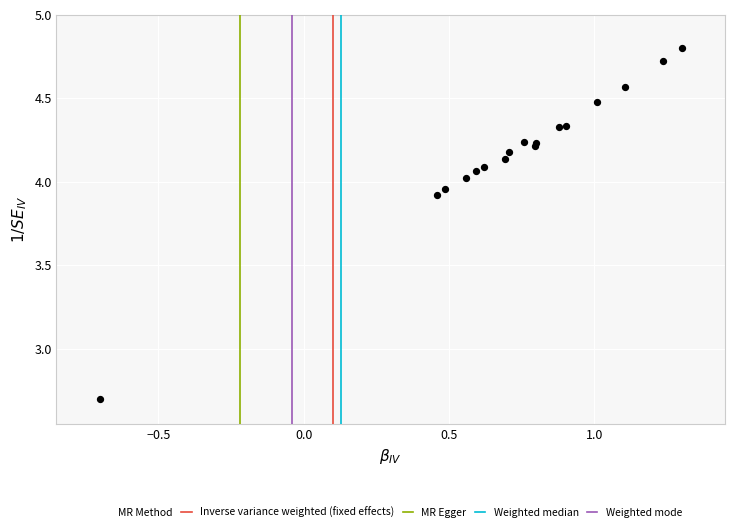

What Y value in the scatter plot is closest to 3?

2.7